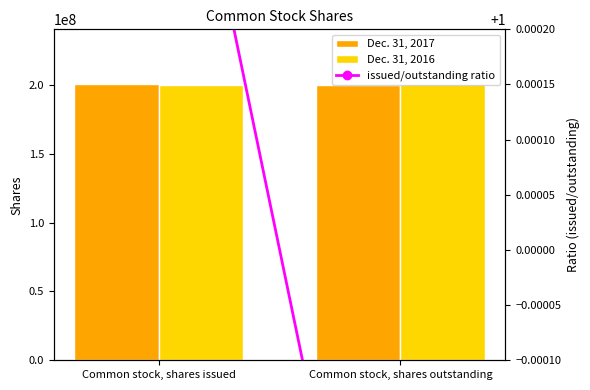

The Dec. 31, 2017 series shows 331873543.9 at Common stock, shares issued. True or false?

False